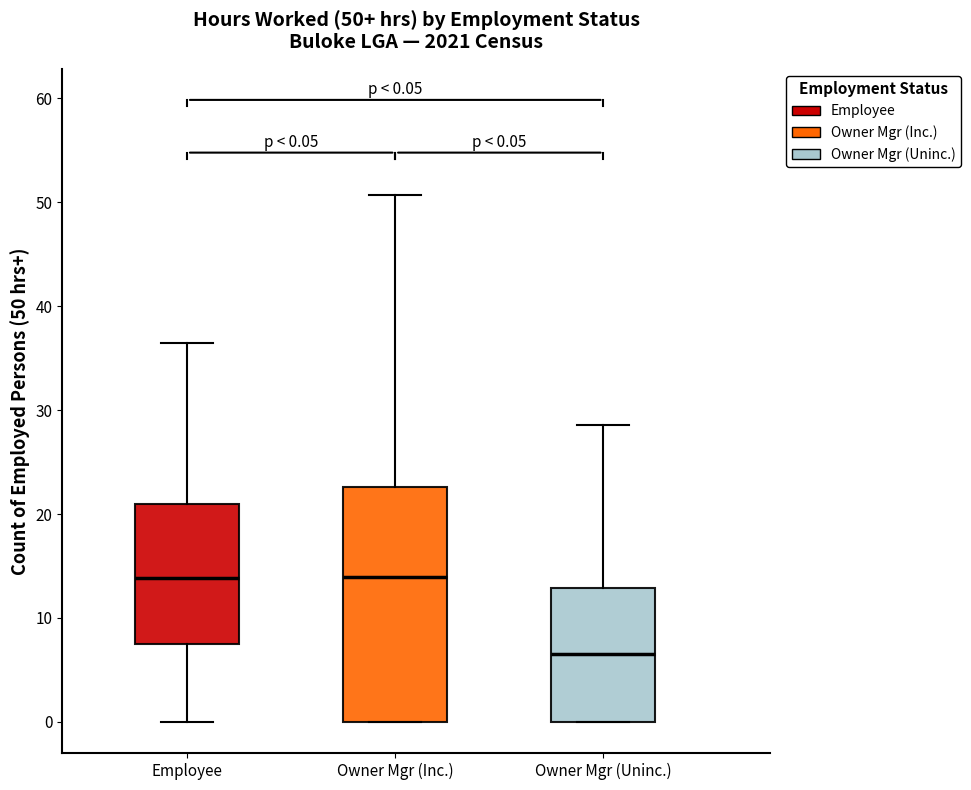

Which box is the tallest, from its lower edge to its upper edge?

Owner Mgr (Inc.)